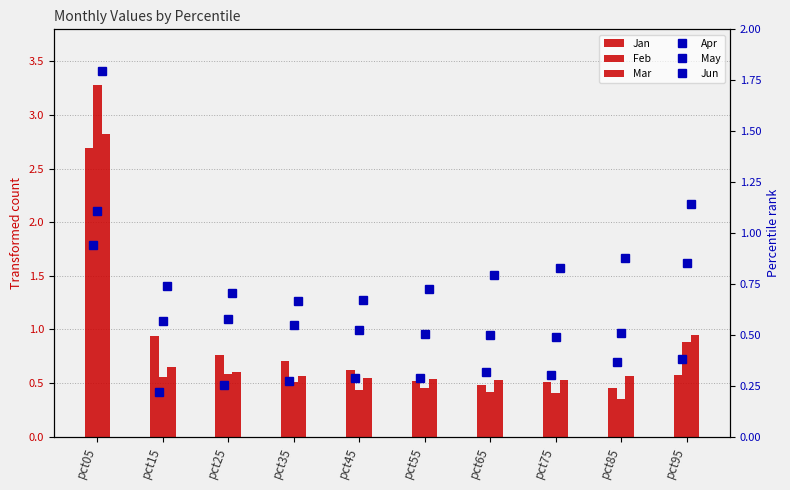

True or false: Jan has a value of 0.5 at pct75.

True